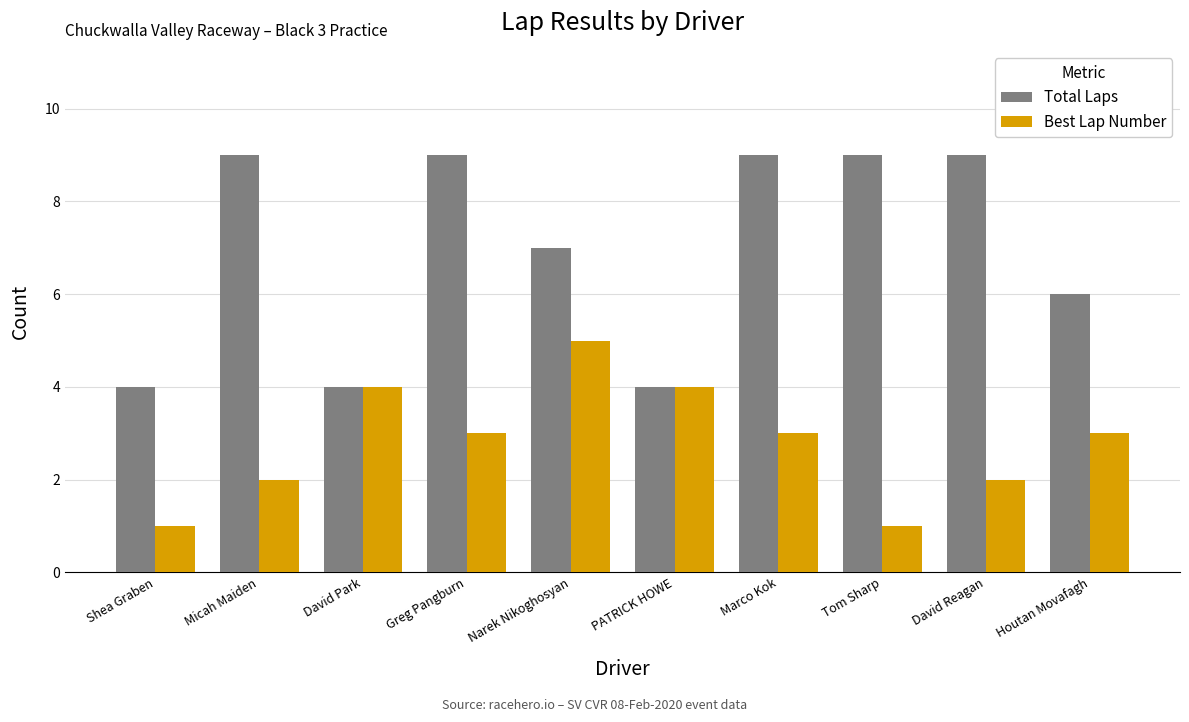

What is the total value across all series at PATRICK HOWE?

8